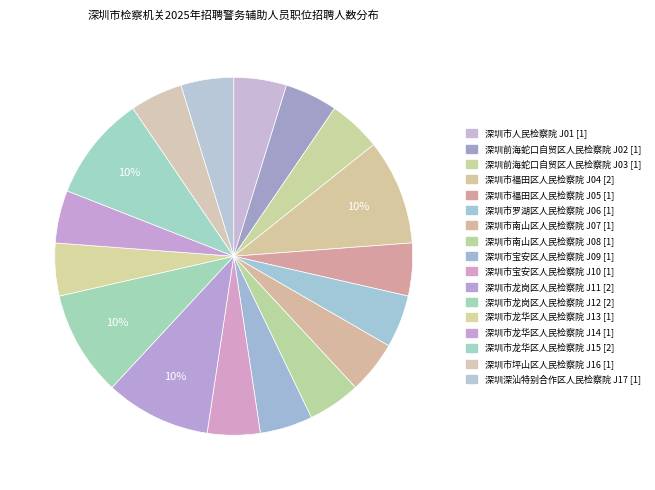

True or false: 深圳市南山区人民检察院 J07 accounts for 5% of the total.

True